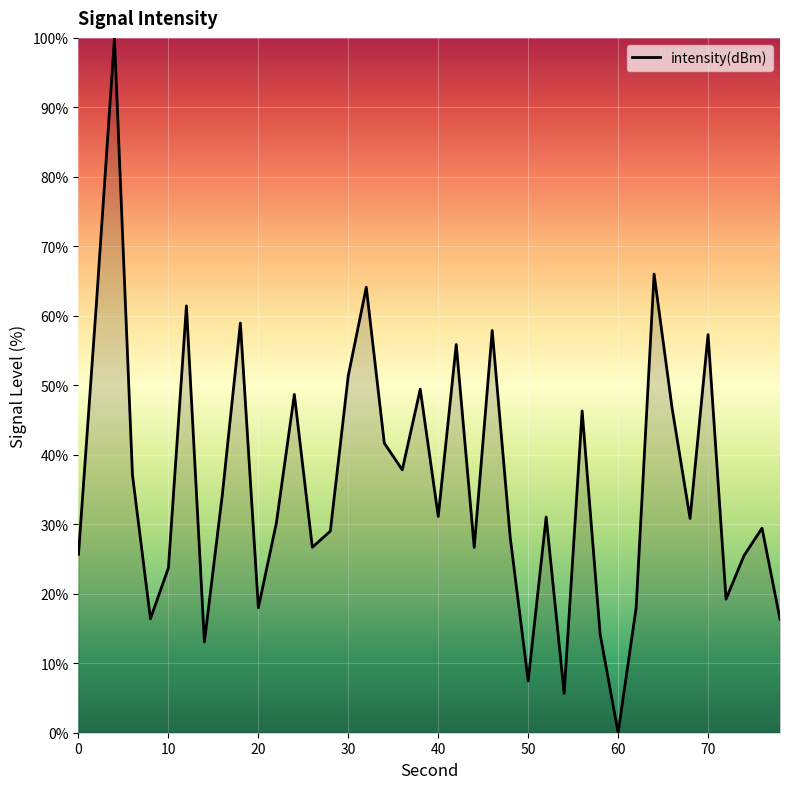

What is the difference between the maximum and minimum values?

100.0